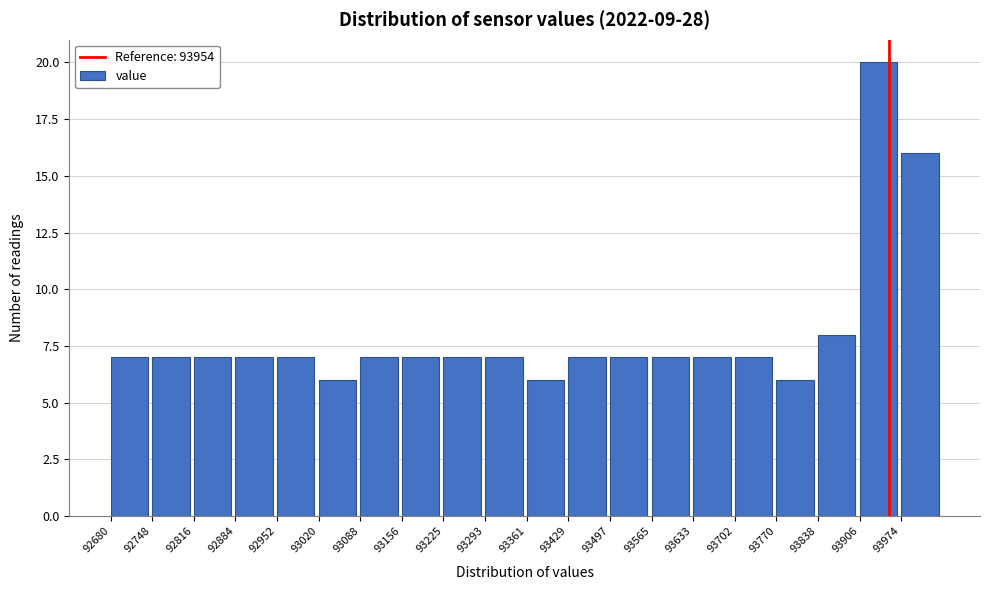

Over which range of the x-axis is the bar tallest?

93910 to 93970